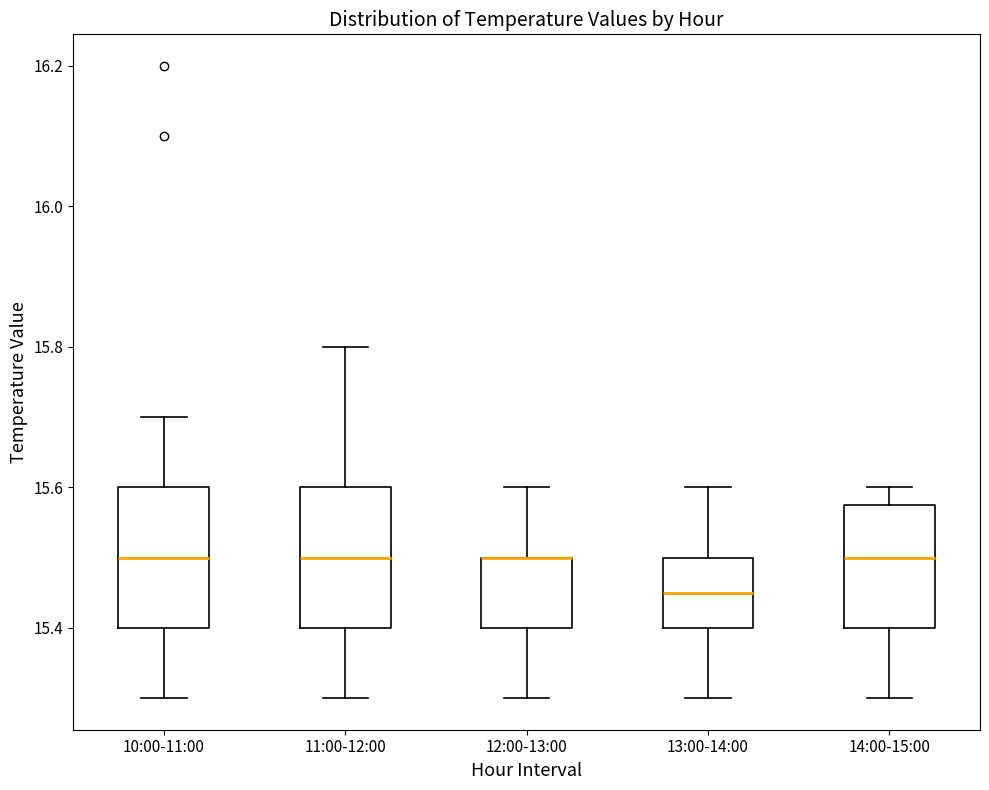

Reading left to right, transcribe this box plot: for each box, give where its median line is, the range the box spans, and where its two whiskers end, as read against the y-axis. The values are not printed on the chart, so give them approximately, as read against the axis.

10:00-11:00: median 15.50, box 15.40 to 15.60, whiskers 15.30 to 15.70
11:00-12:00: median 15.50, box 15.40 to 15.60, whiskers 15.30 to 15.80
12:00-13:00: median 15.50 (drawn on the box's upper edge), box 15.40 to 15.50, whiskers 15.30 to 15.60
13:00-14:00: median 15.46, box 15.40 to 15.50, whiskers 15.30 to 15.60
14:00-15:00: median 15.50, box 15.40 to 15.58, whiskers 15.30 to 15.60